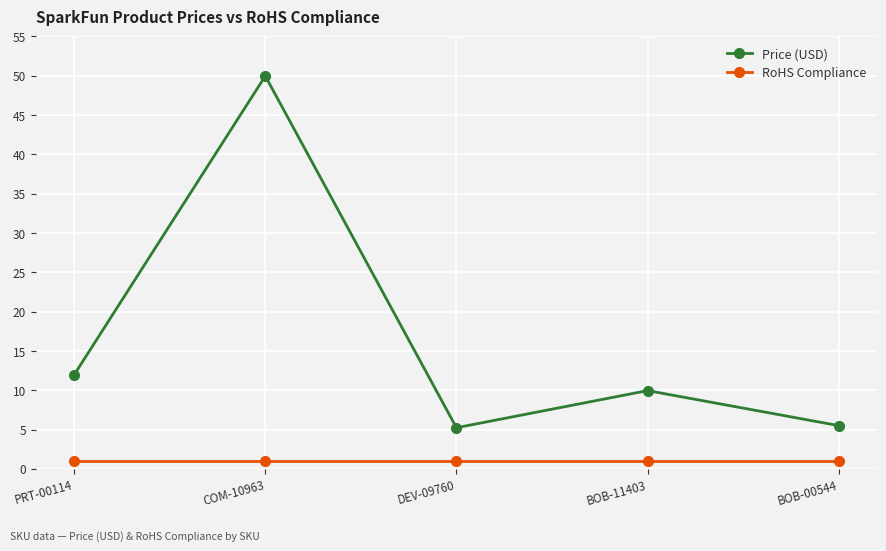

What are all the series names shown in the legend?

Price (USD), RoHS Compliance